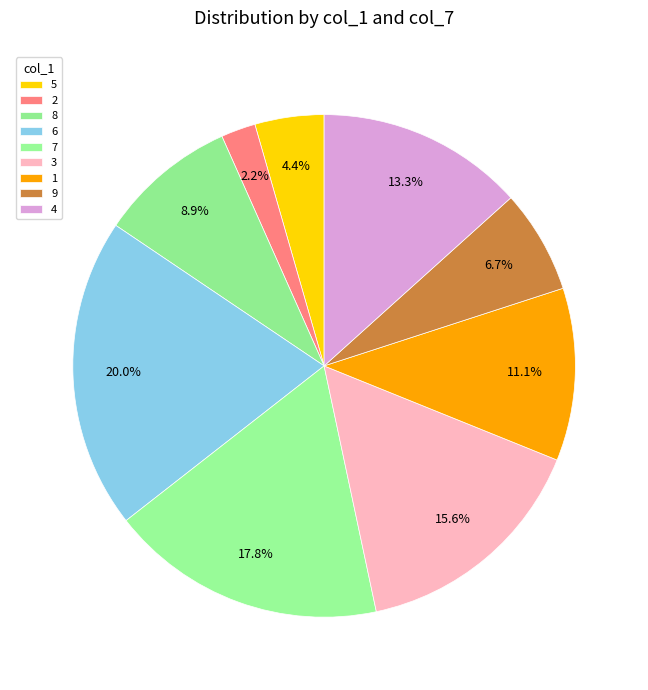

Does any single category account for the majority?

No